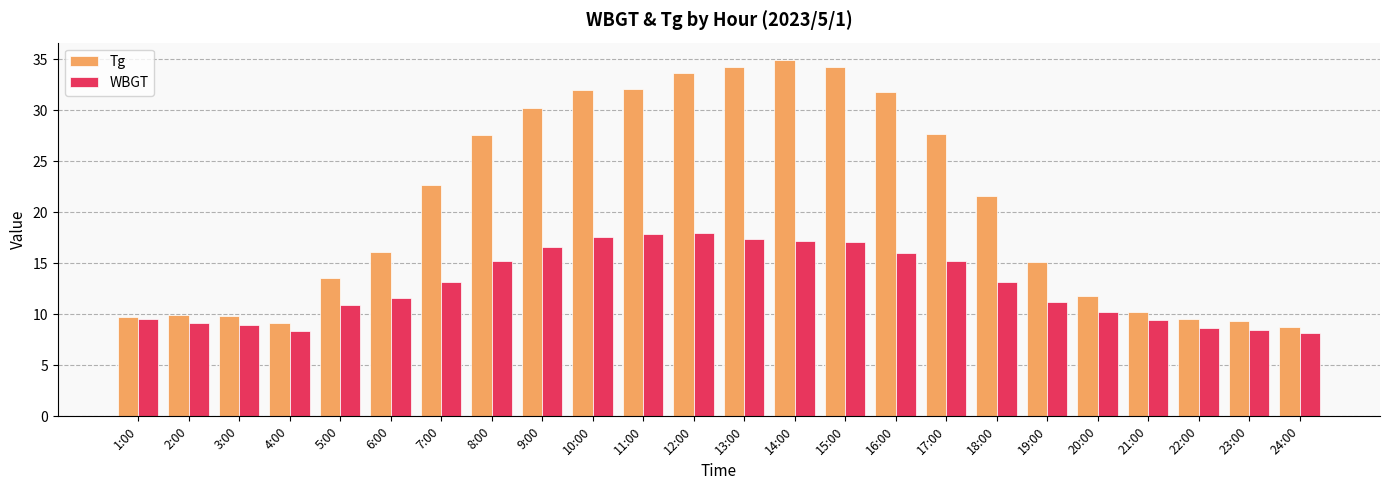

What is the label of the 4th bar from the right?

21:00